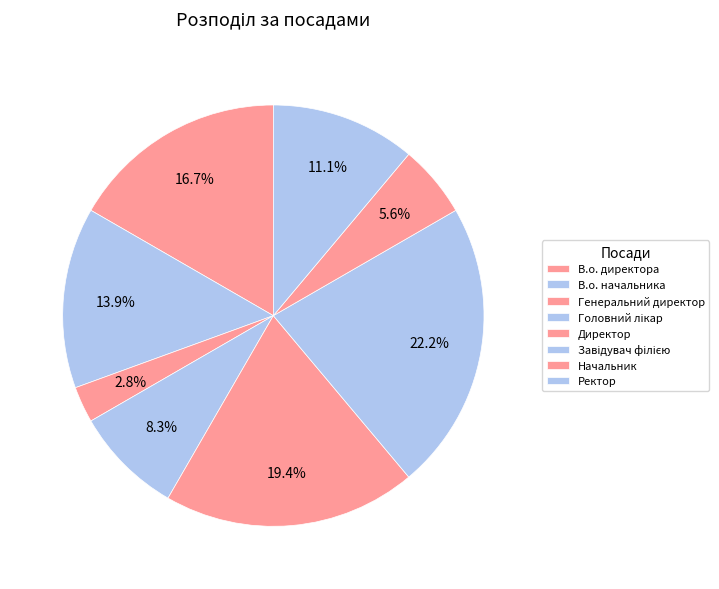

Count the number of slices in the pie.

8